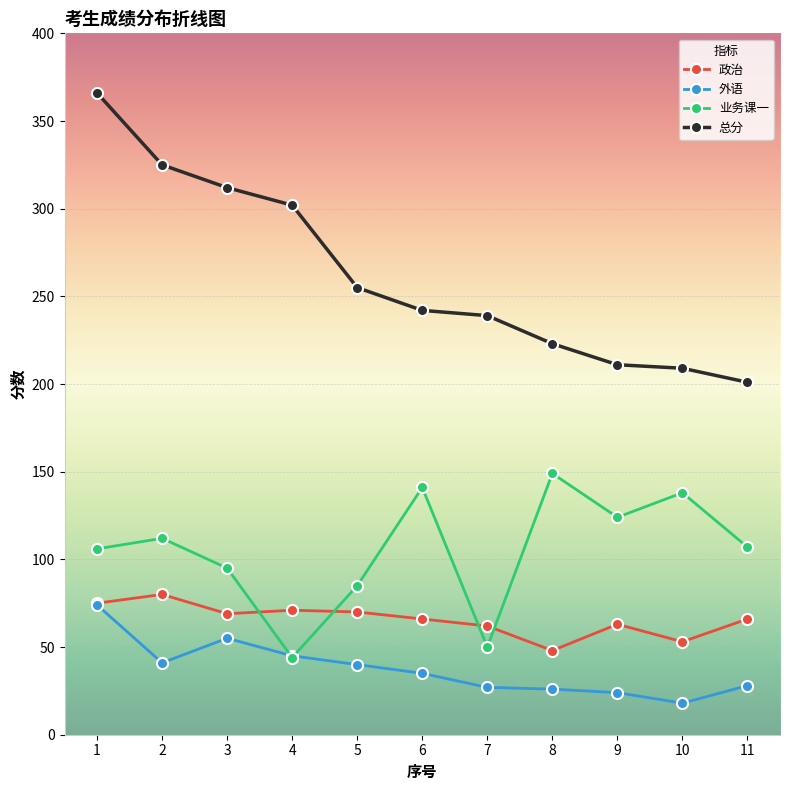

True or false: 总分 and 业务课一 cross at least once.

False